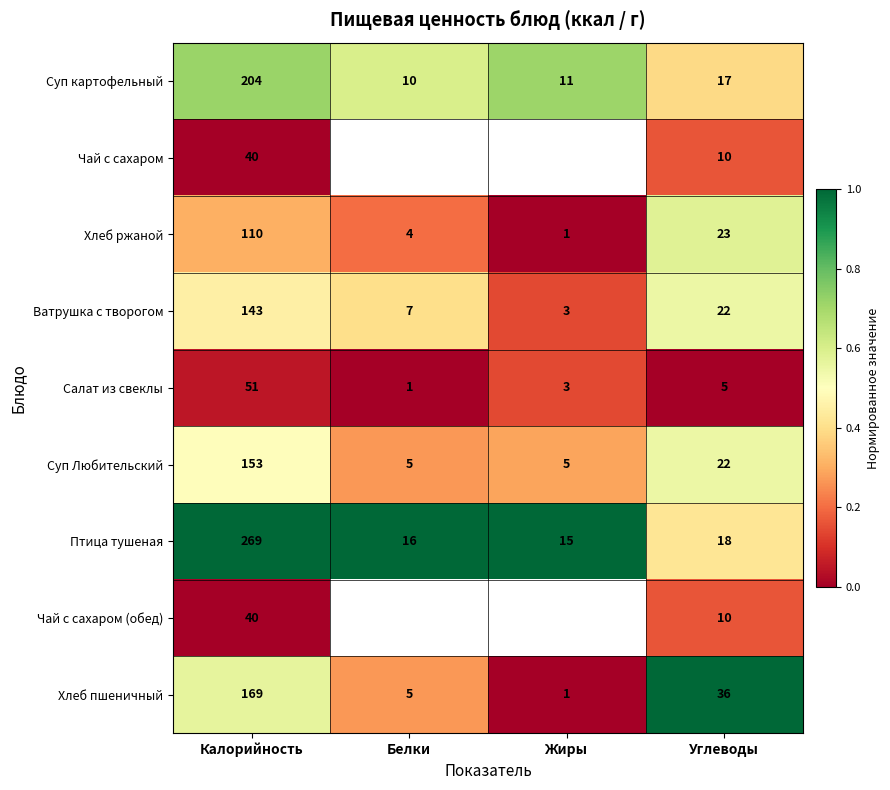

Rank the categories by Салат из свеклы value from lowest to highest.

Белки, Жиры, Углеводы, Калорийность